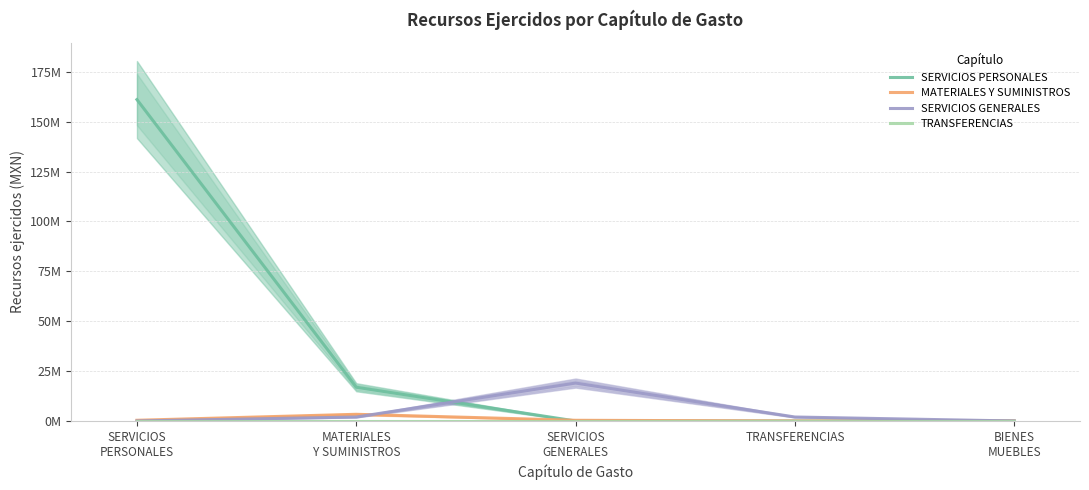

The SERVICIOS GENERALES series shows 32664413.9 at SERVICIOS
GENERALES. True or false?

False